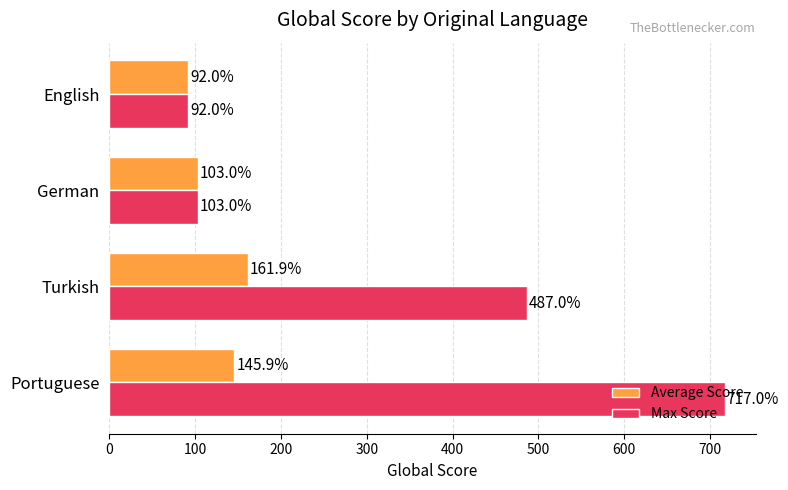

The Average Score series shows 32.1 at English. True or false?

False